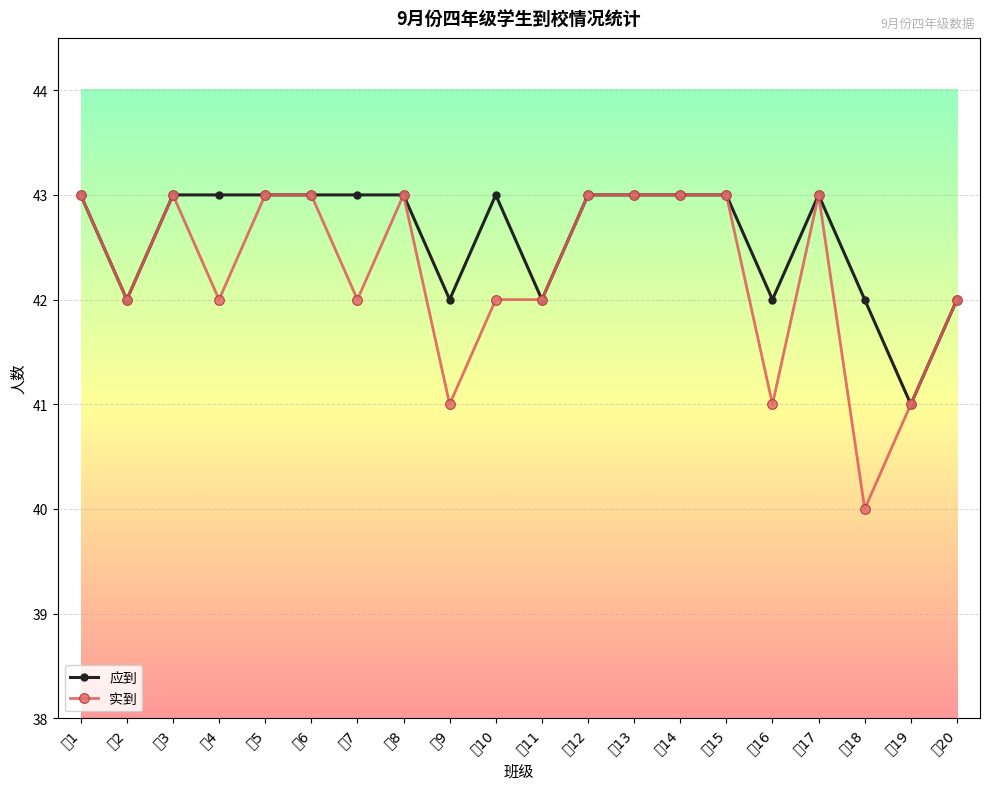

What are all the series names shown in the legend?

应到, 实到